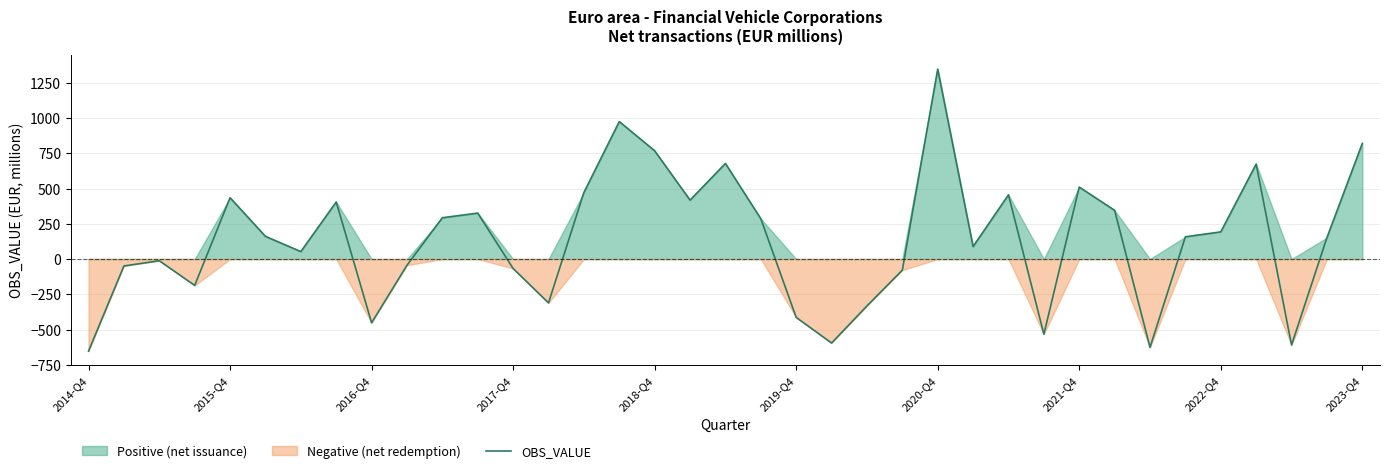

What is the maximum value for OBS_VALUE?

1347.0